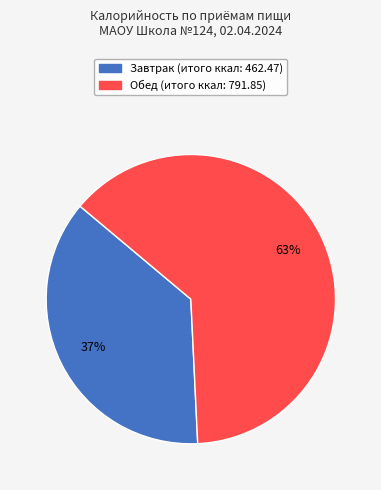

Does Обед account for over 50% of the chart?

Yes